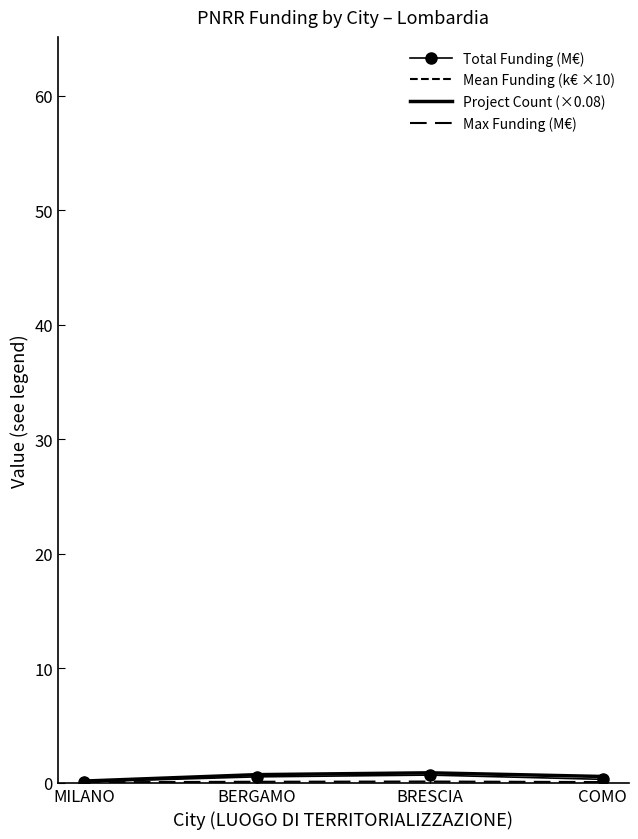

True or false: Mean Funding (k€ ×10) and Max Funding (M€) intersect in this chart.

False